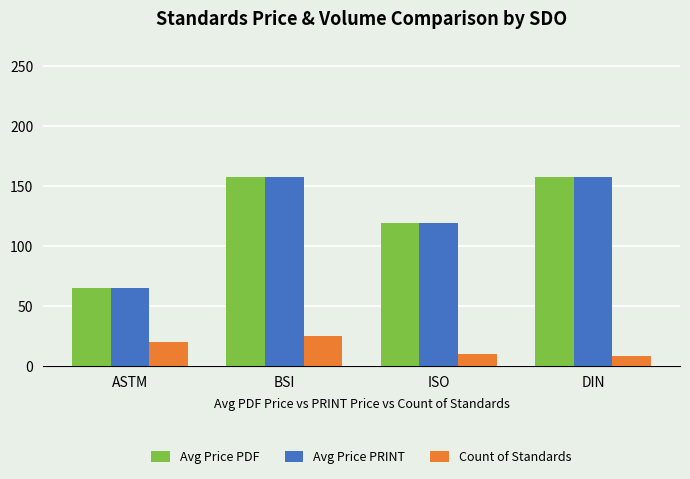

Is it true that Avg Price PDF equals 157.5 at DIN?

True